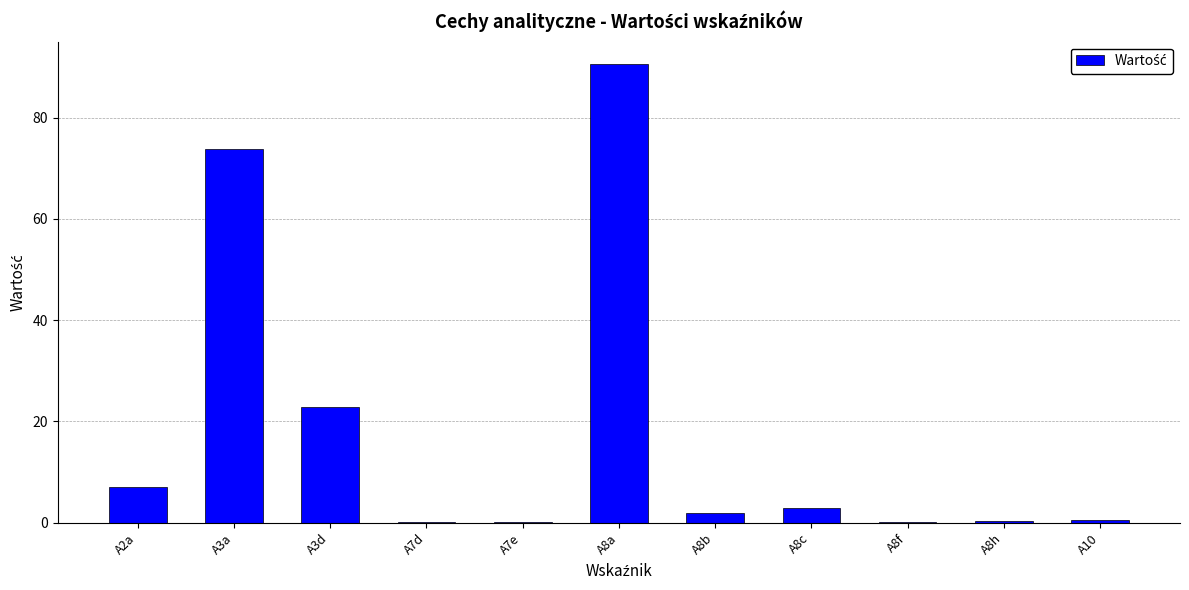

How many categories are shown in the chart?

11